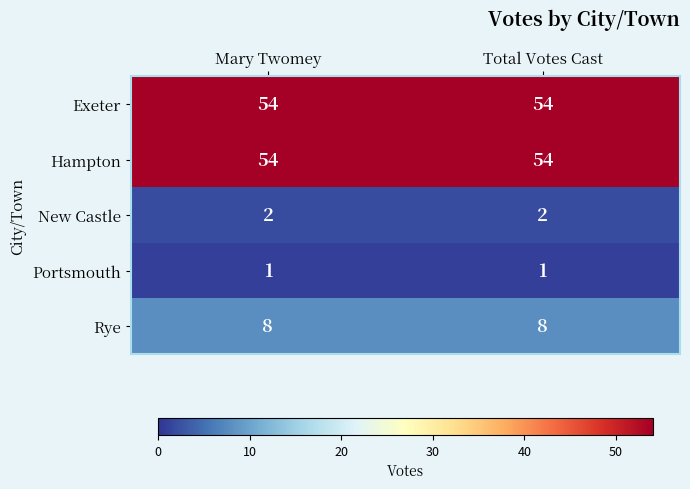

At how many categories does at least one series exceed 3?

2